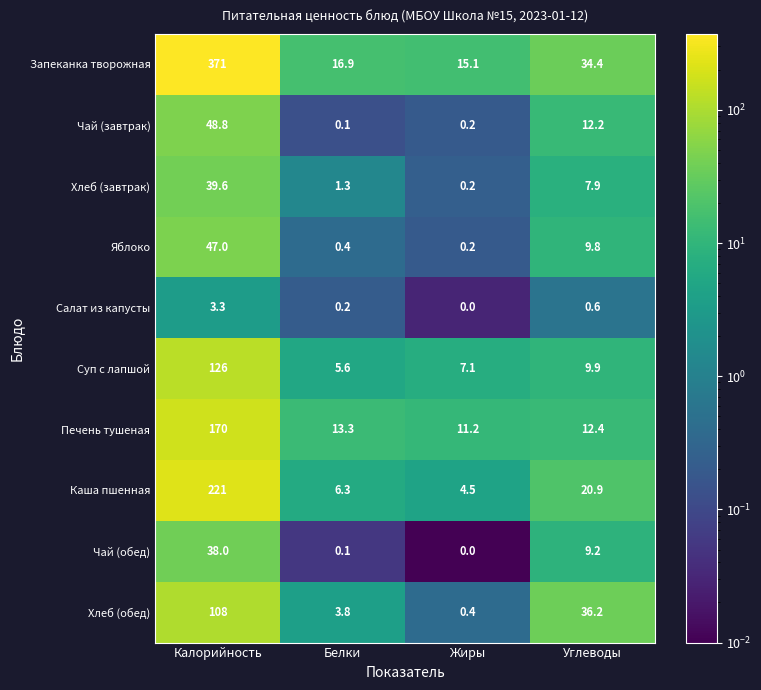

What is the maximum value for Салат из капусты?

3.3